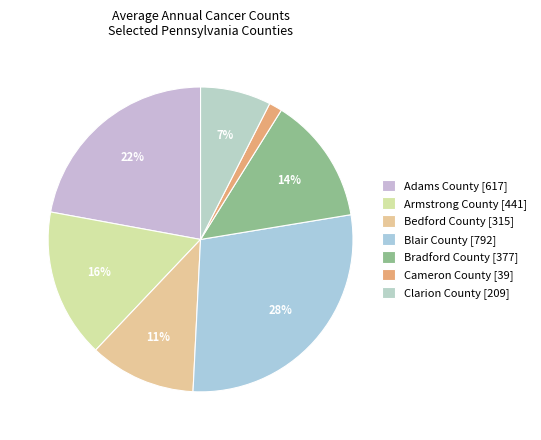

How many slices are in this pie chart?

7